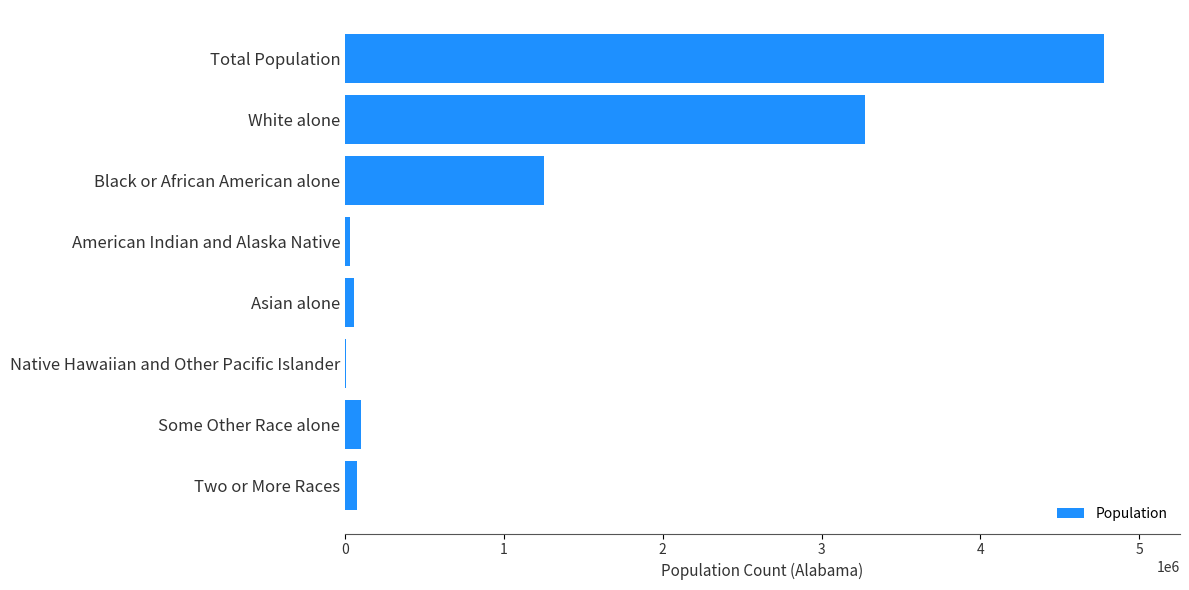

Between Black or African American alone and Some Other Race alone, which is larger?

Black or African American alone